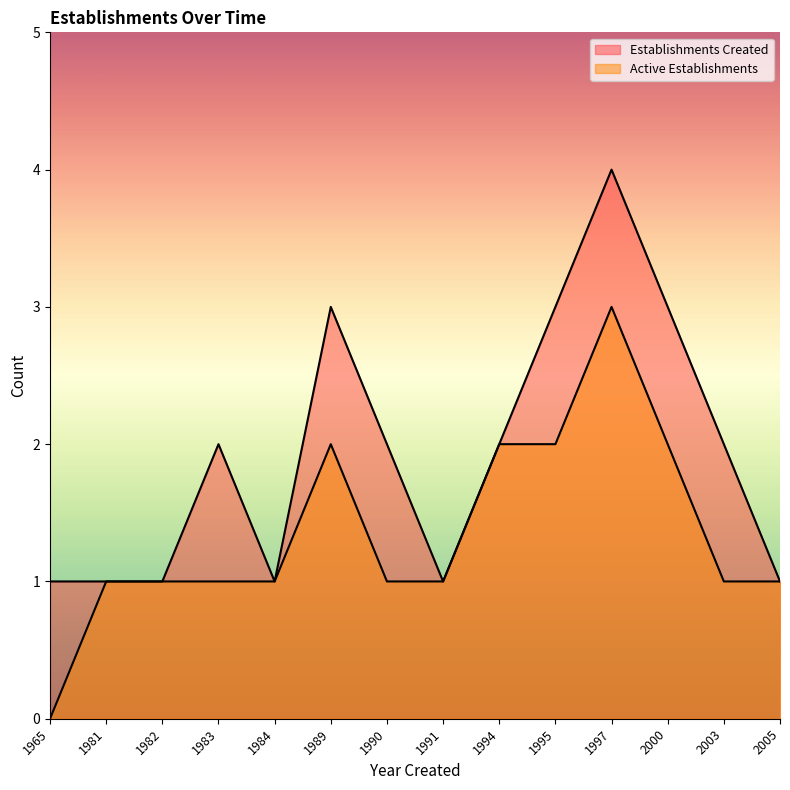

Reading left to right, extract all data points from this chart.

Establishments Created: 1965=1	1981=1	1982=1	1983=2	1984=1	1989=3	1990=2	1991=1	1994=2	1995=3	1997=4	2000=3	2003=2	2005=1
Active Establishments: 1965=0	1981=1	1982=1	1983=1	1984=1	1989=2	1990=1	1991=1	1994=2	1995=2	1997=3	2000=2	2003=1	2005=1